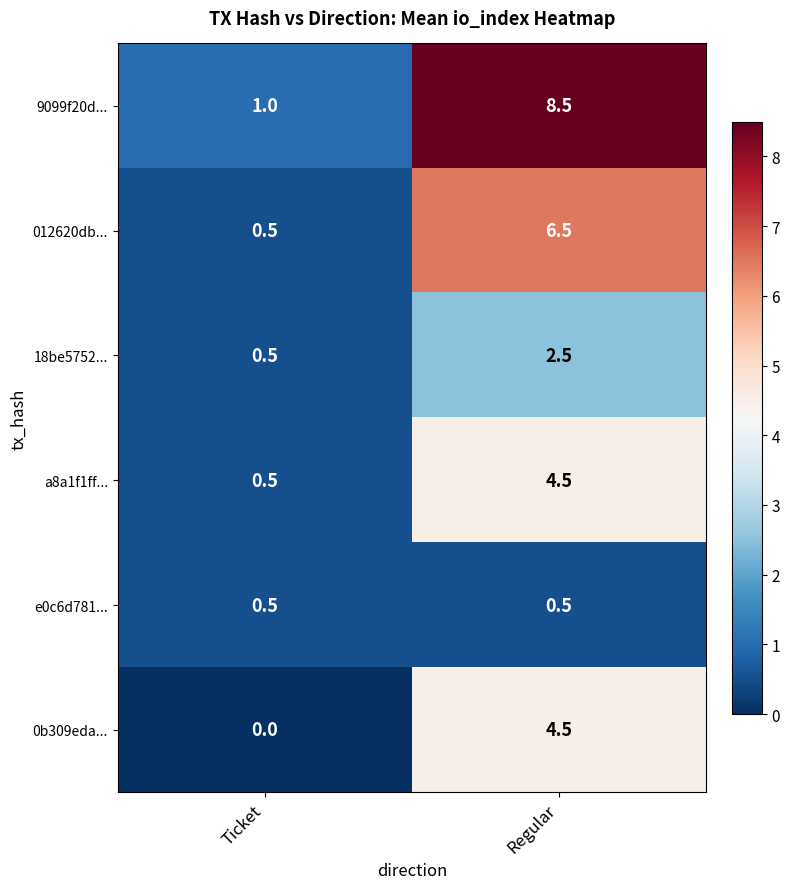

True or false: 0b309eda... has a value of 2.3 at Regular.

False